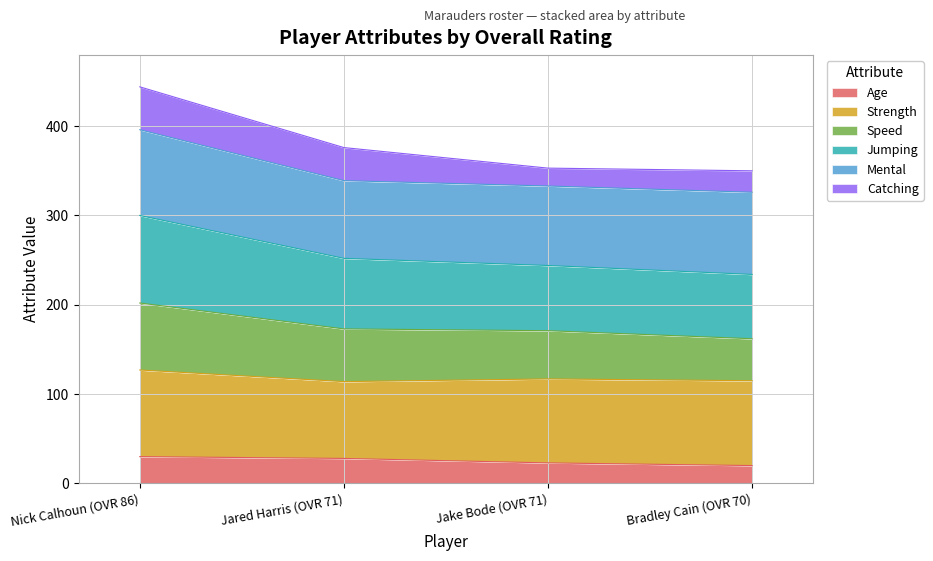

What is the minimum value shown in the chart?

20